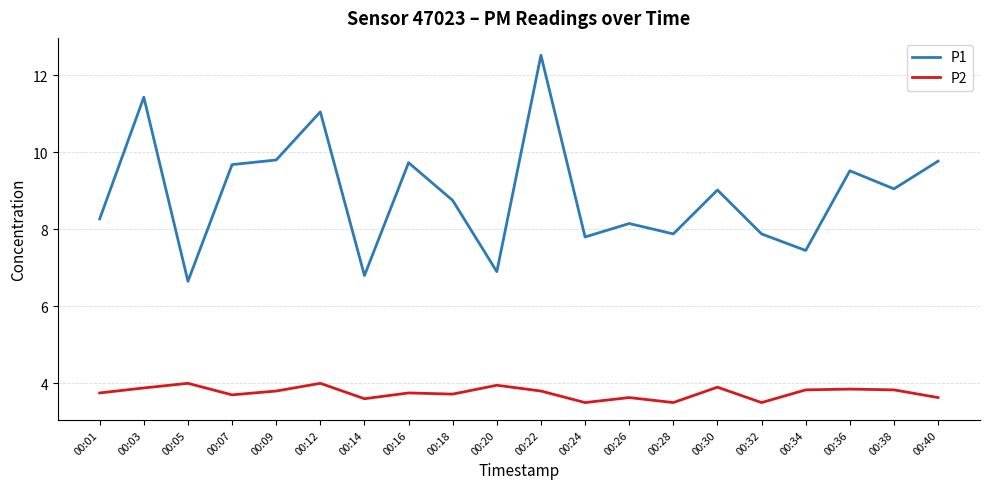

Does the chart display data point markers on the line(s)?

No